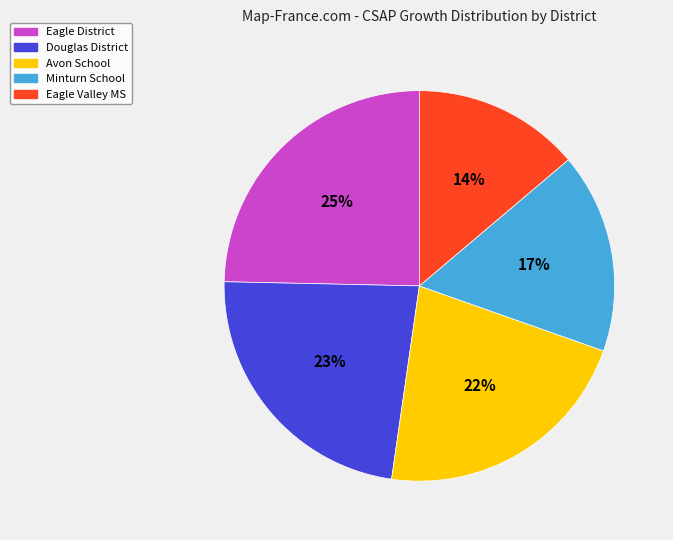

To the nearest percent, what is the difference between the largest and smallest slice percentages?

11%